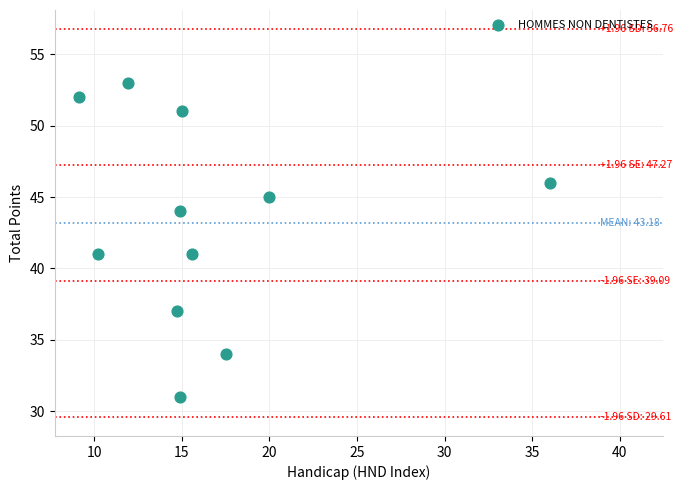

What is the average Y value?

43